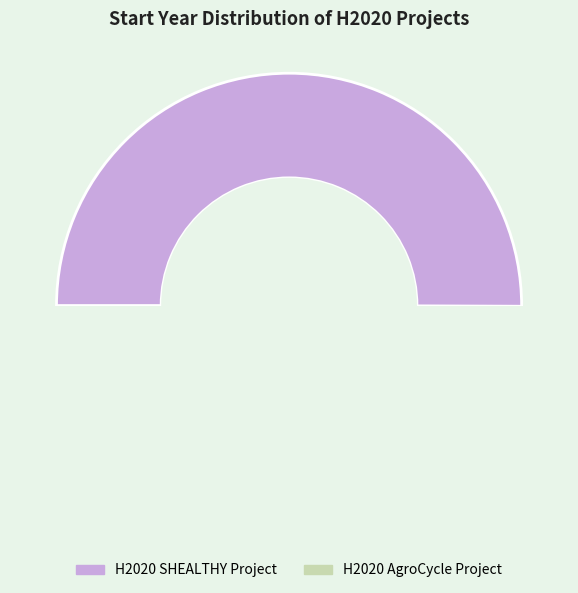

Rank the categories by value from highest to lowest.

H2020 SHEALTHY Project, H2020 AgroCycle Project